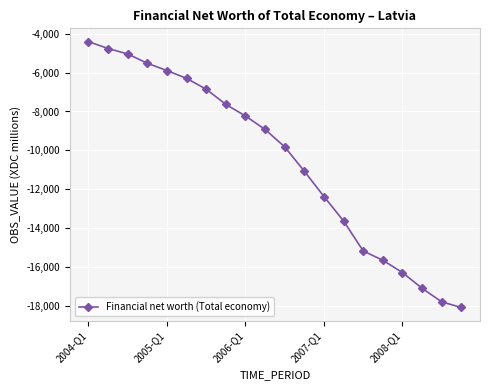

What is the average value?

-10528.5